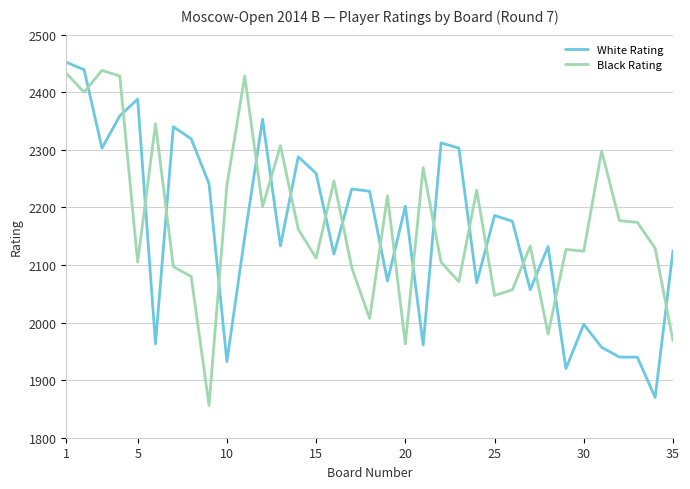

Which series ends up on top after the final intersection of Black Rating and White Rating?

White Rating